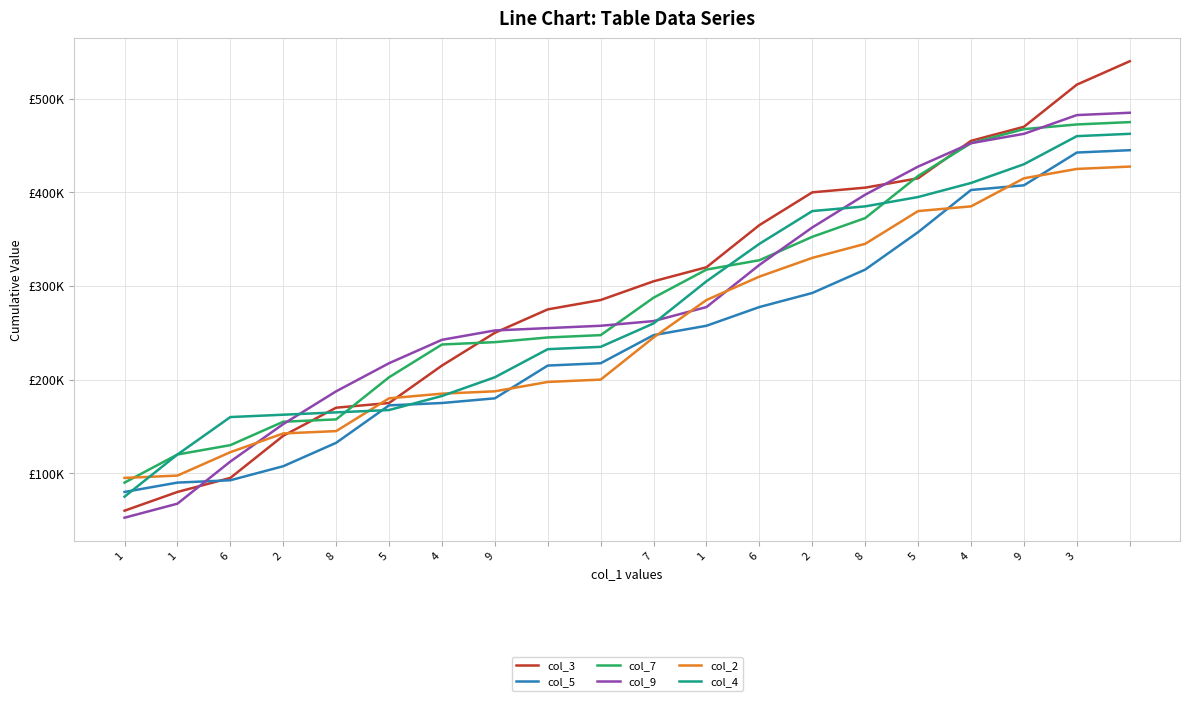

What are all the series names shown in the legend?

col_3, col_5, col_7, col_9, col_2, col_4